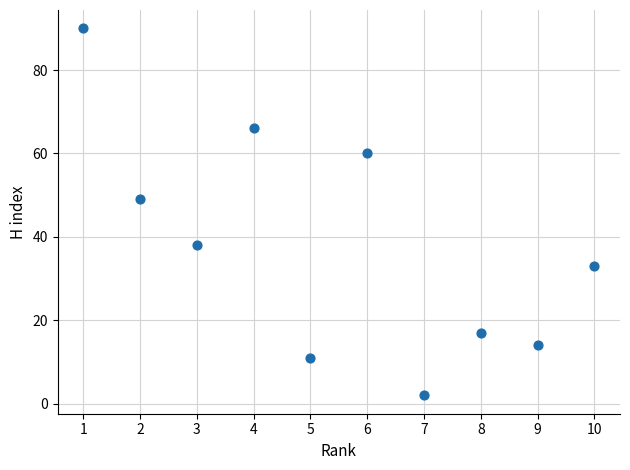

What Y value in the scatter plot is closest to 46?

49